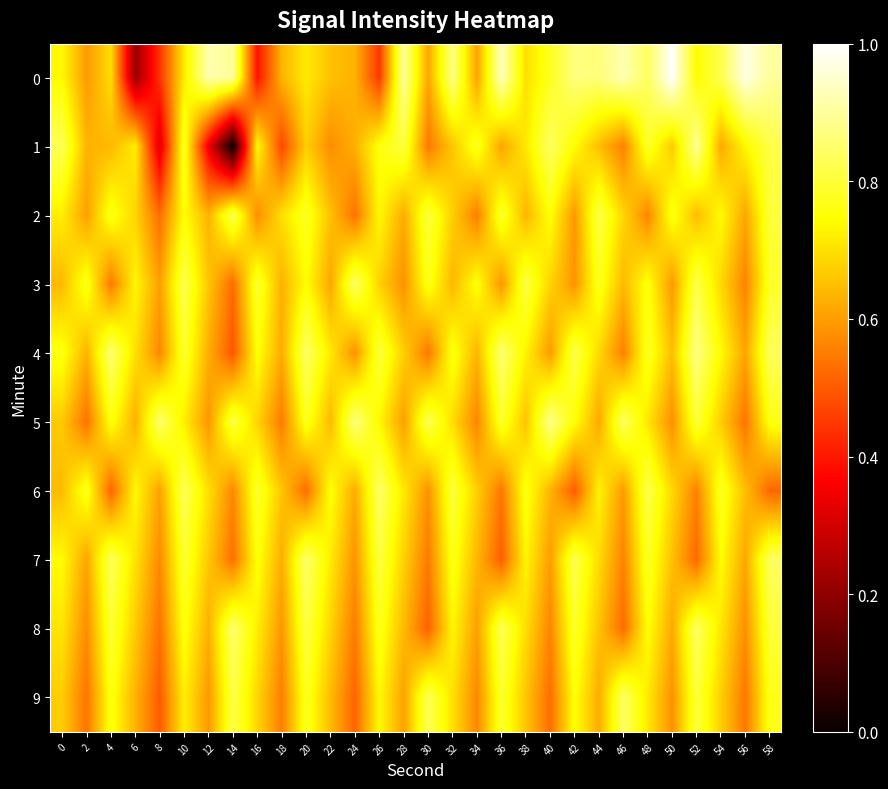

How many data points does each series have?

30